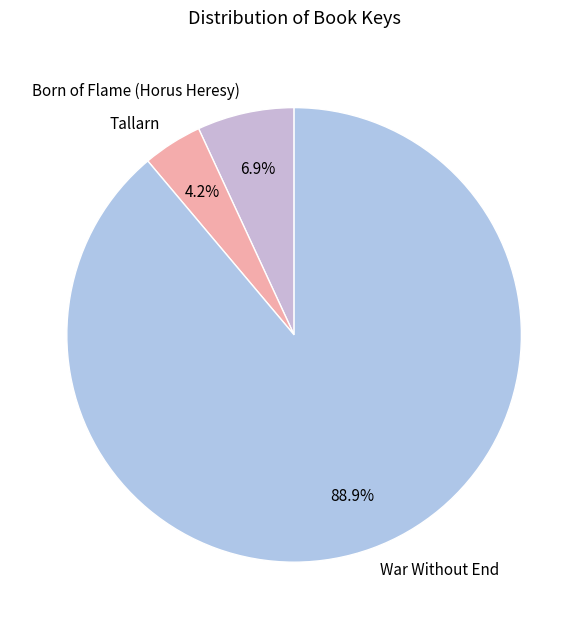

Approximately how many times larger is the value at Born of Flame (Horus Heresy) compared to Tallarn?

1.6